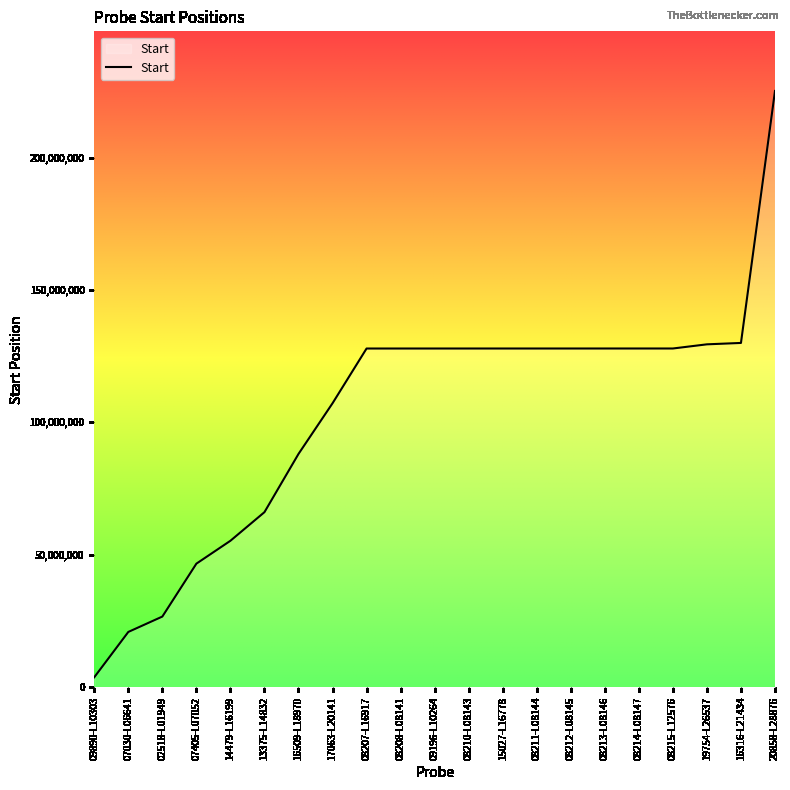

How many series are shown in this chart?

1